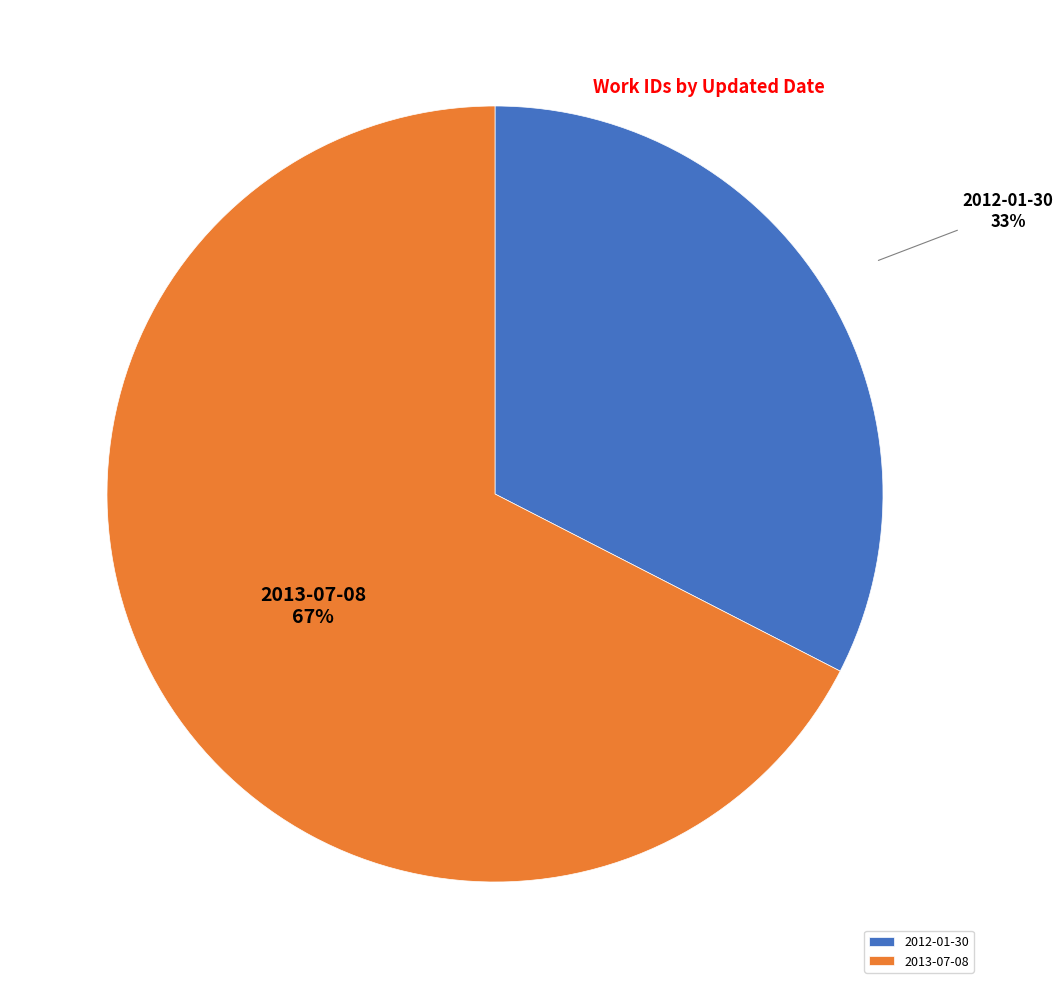

How many slices are in this pie chart?

2